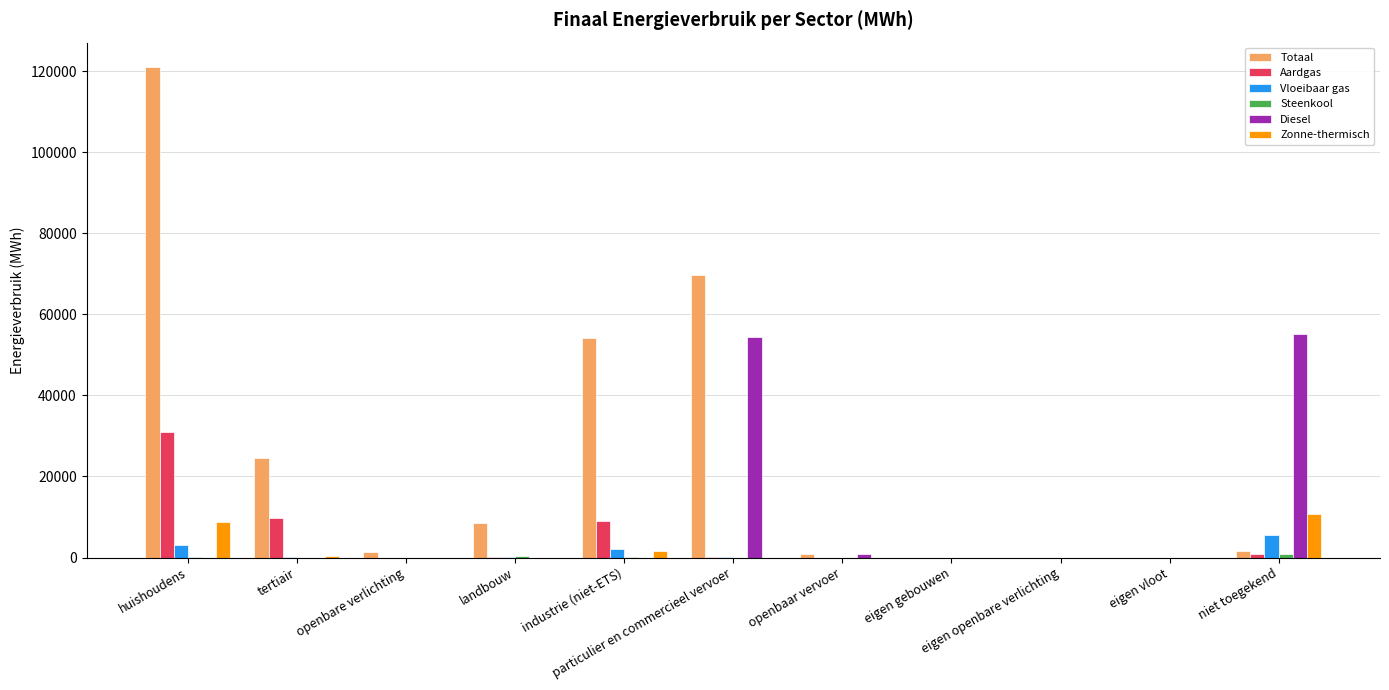

How many data points in Totaal are above 1527?

6